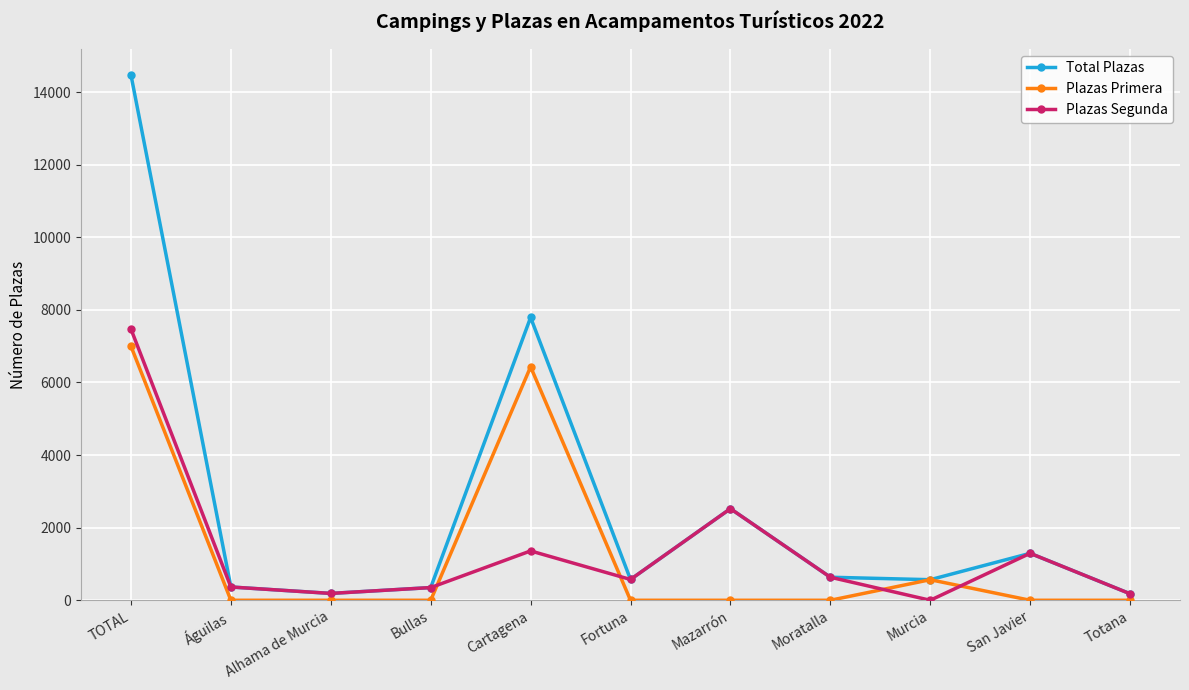

What are all the series names shown in the legend?

Total Plazas, Plazas Primera, Plazas Segunda